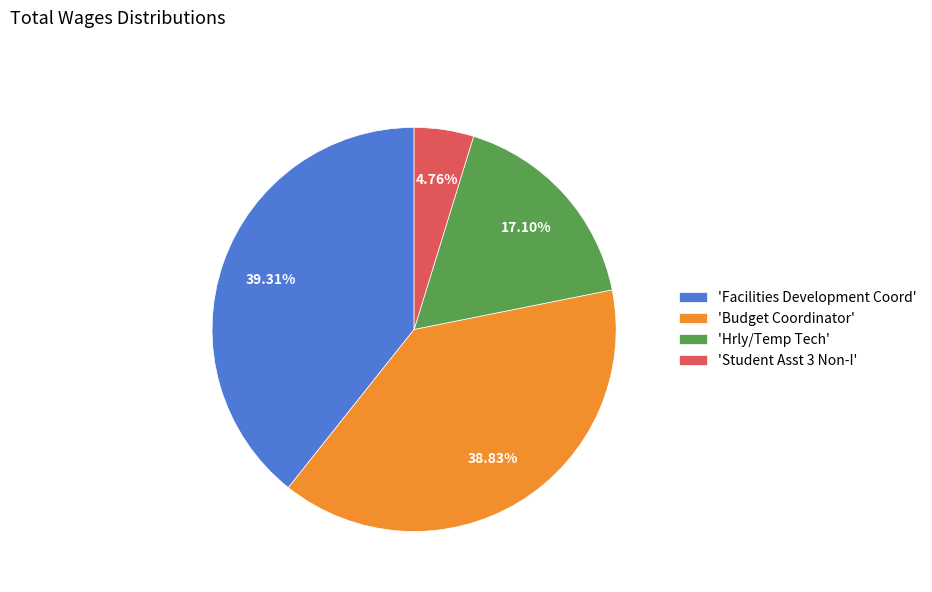

To the nearest percent, what is the difference between the largest and smallest slice percentages?

35%